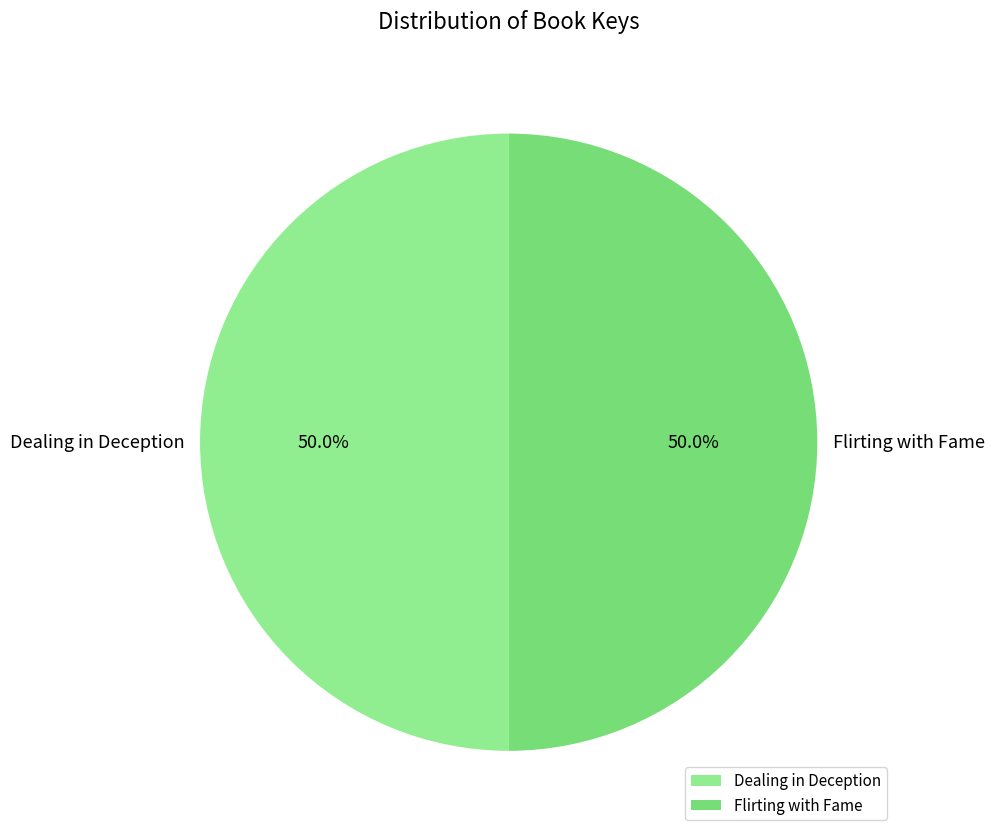

Approximately how many times larger is the value at Flirting with Fame compared to Dealing in Deception?

1.0